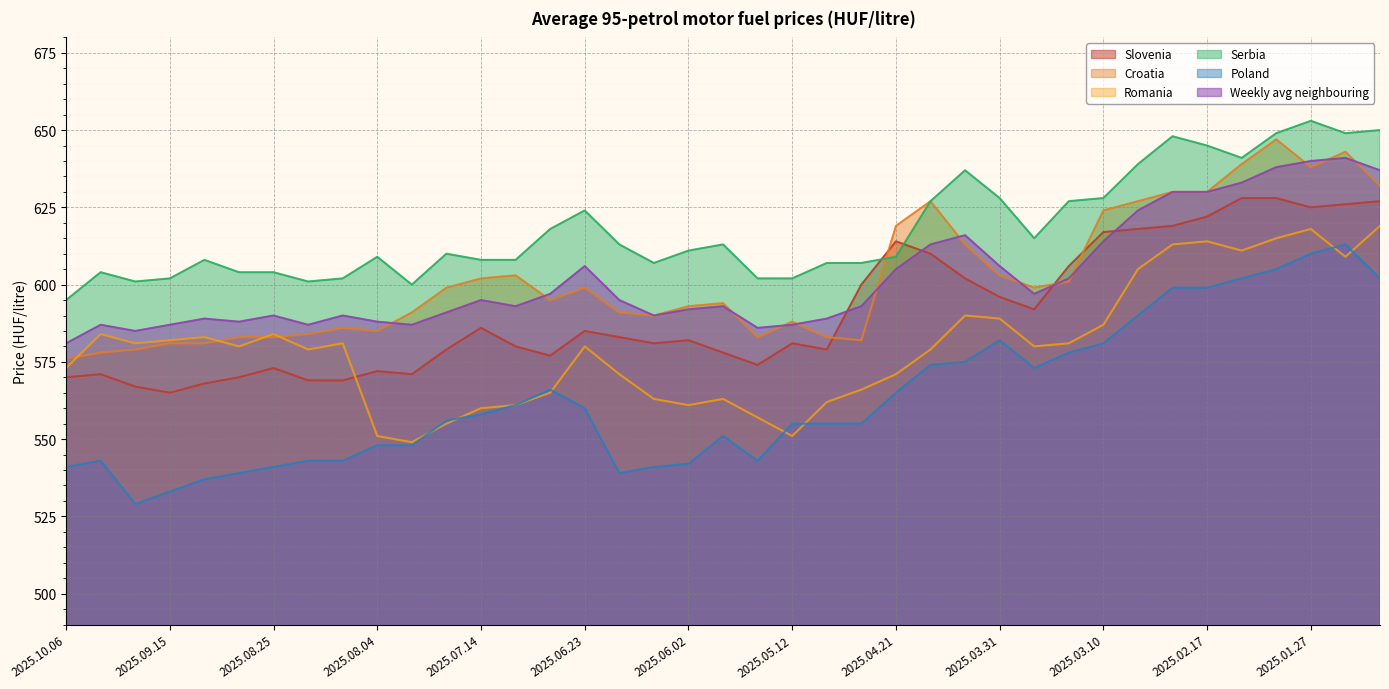

What is the average value of the Poland series?

563